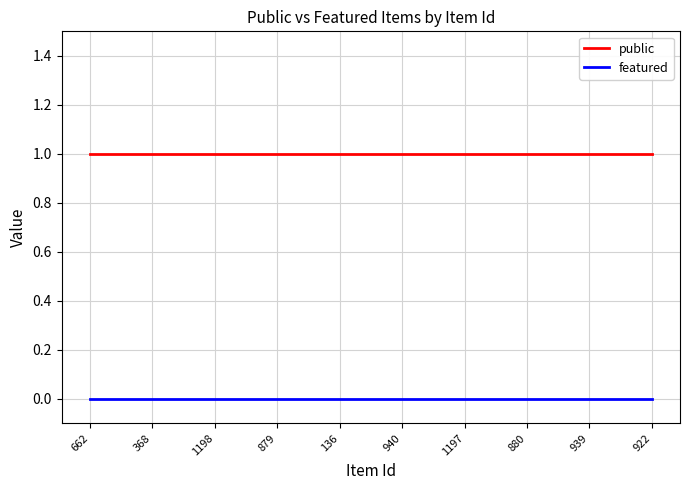

What position from the left is 662?

1